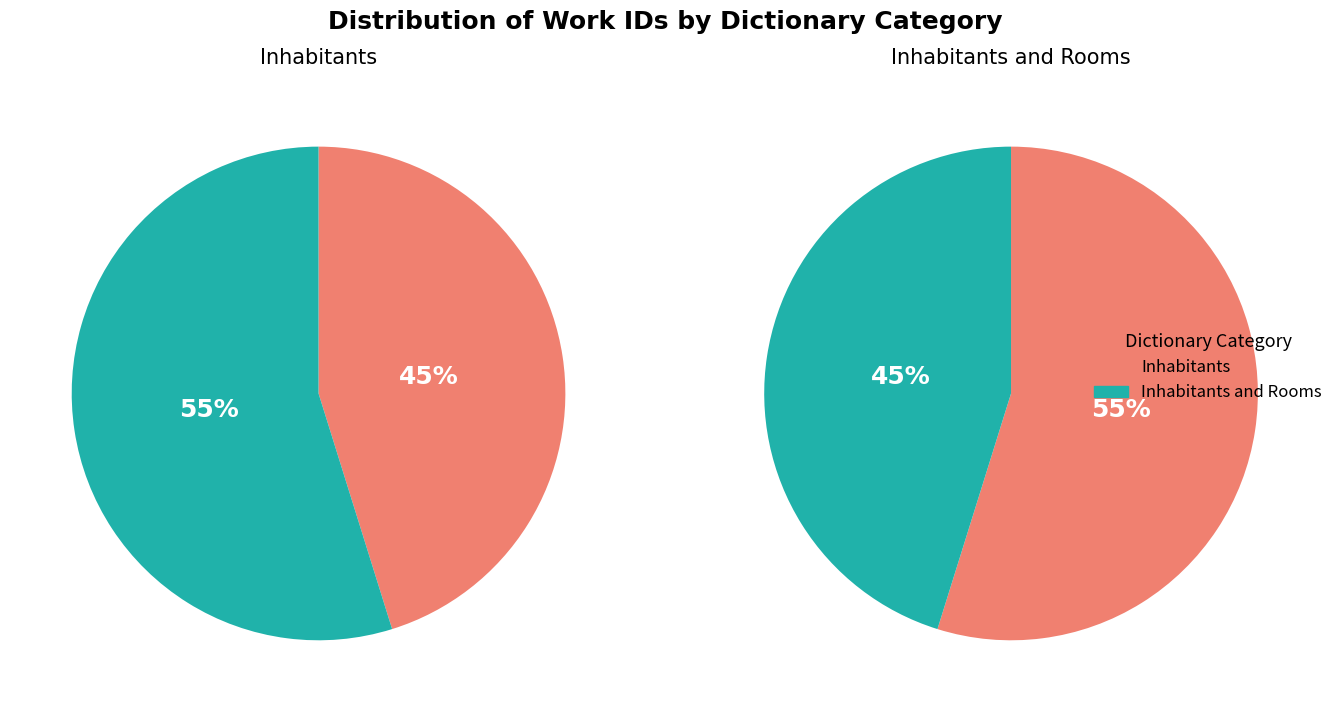

What is the ratio of the value at Inhabitants and Rooms to the value at Inhabitants?

1.2